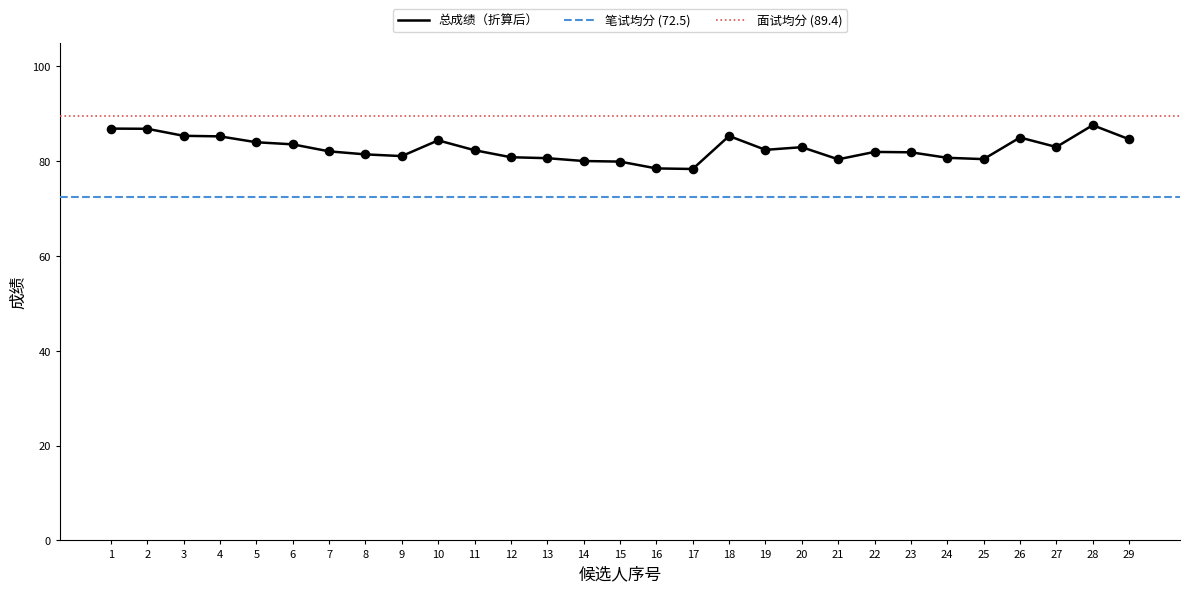

Which series has the largest total across all categories?

面试成绩